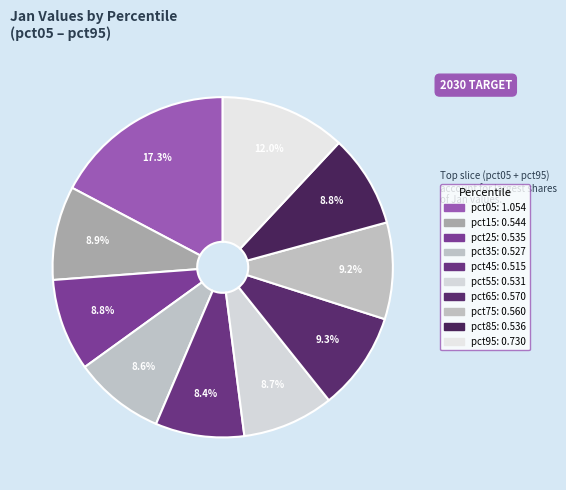

Count the number of slices in the pie.

10